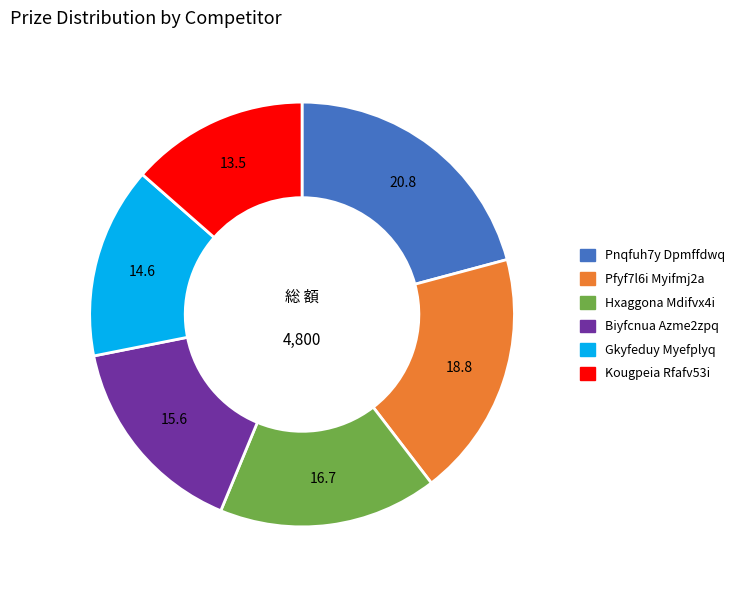

How many slices are in this pie chart?

6